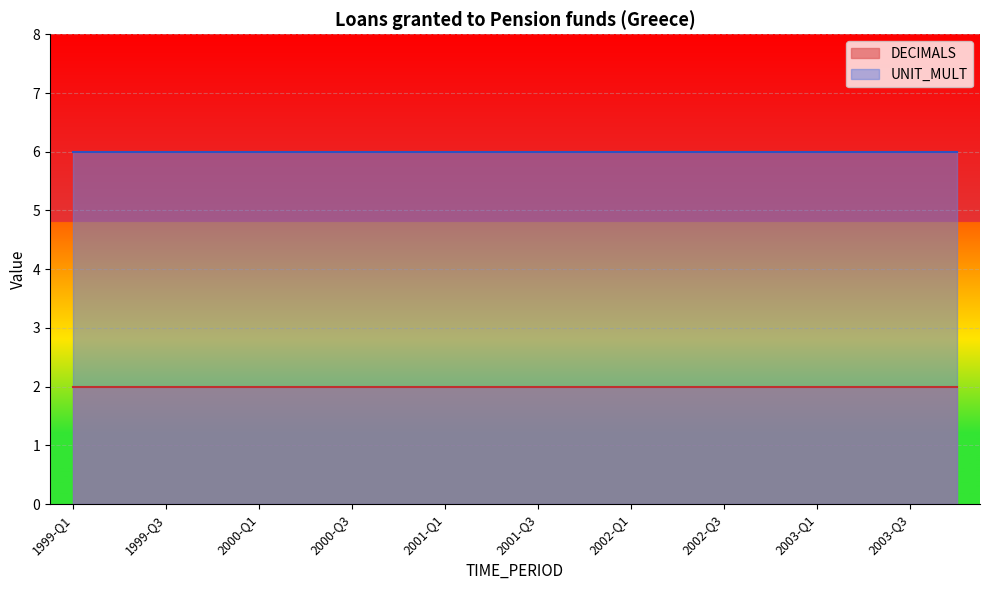

Which series changed the most between 2002-Q2 and 2003-Q3?

DECIMALS